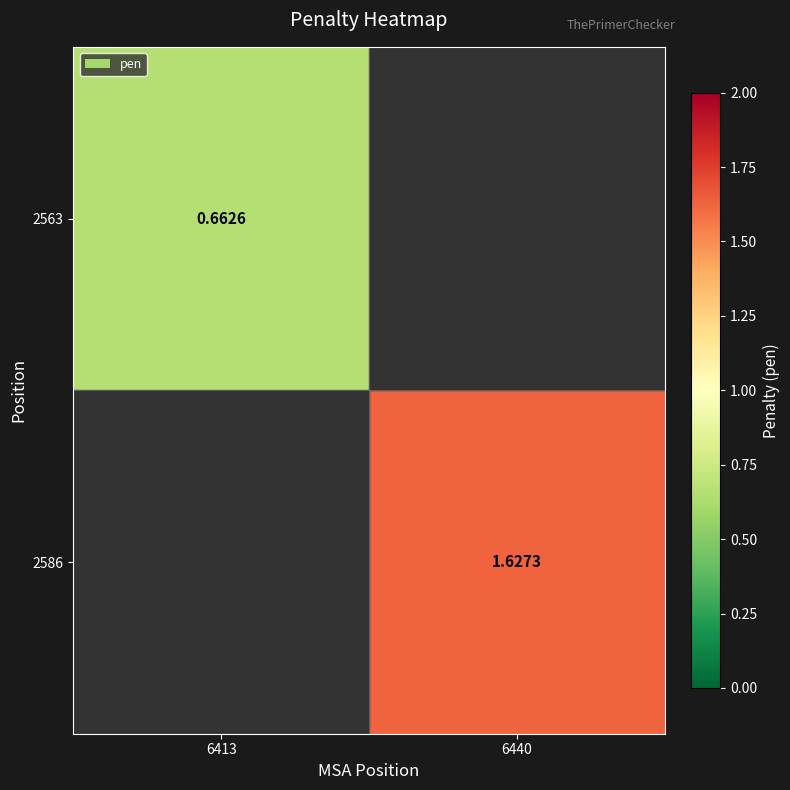

At how many categories does at least one series exceed 1?

1